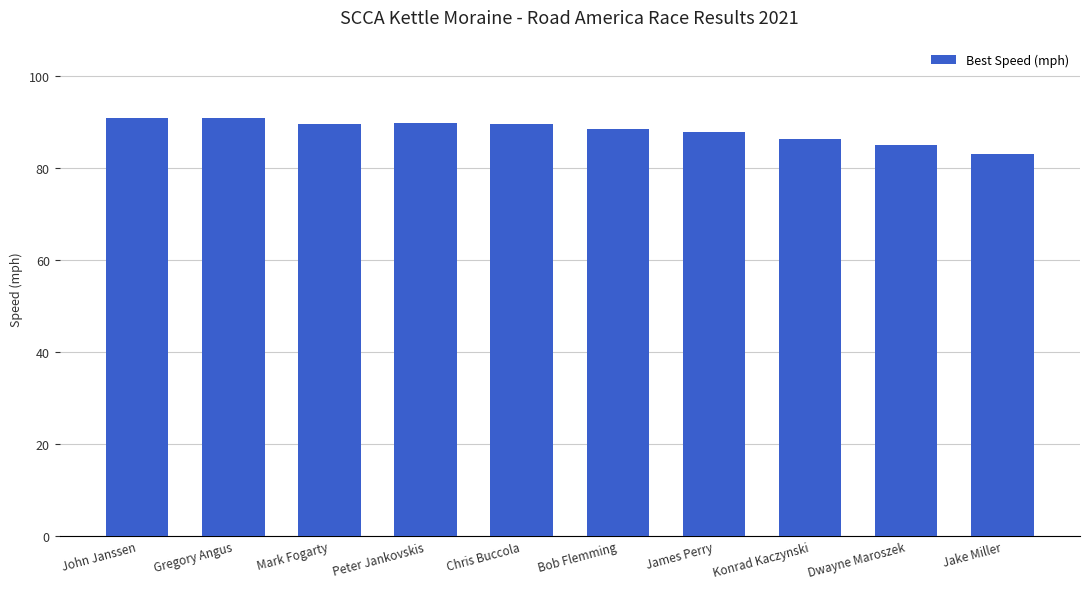

Which has a higher value, Chris Buccola or James Perry?

Chris Buccola